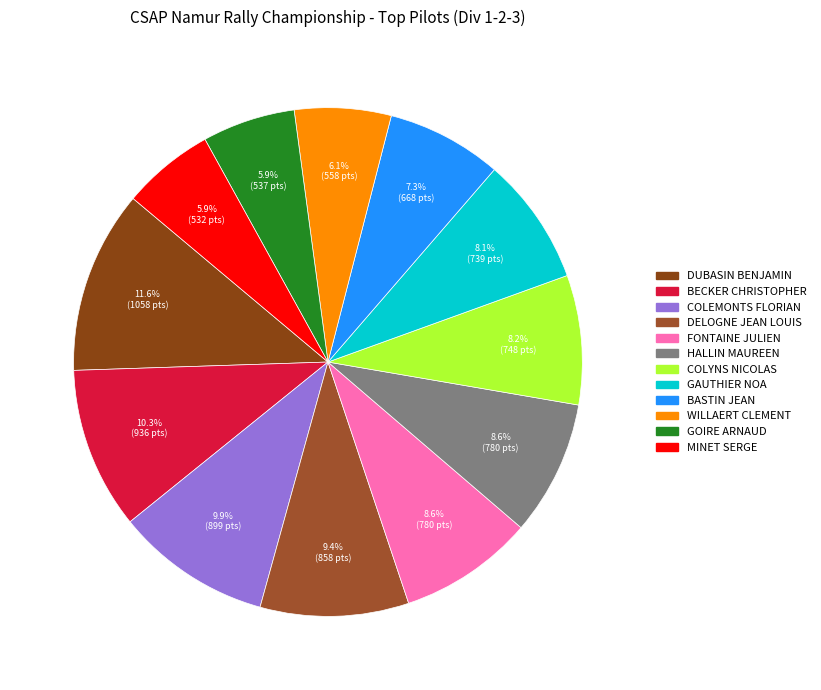

Count the number of slices in the pie.

12